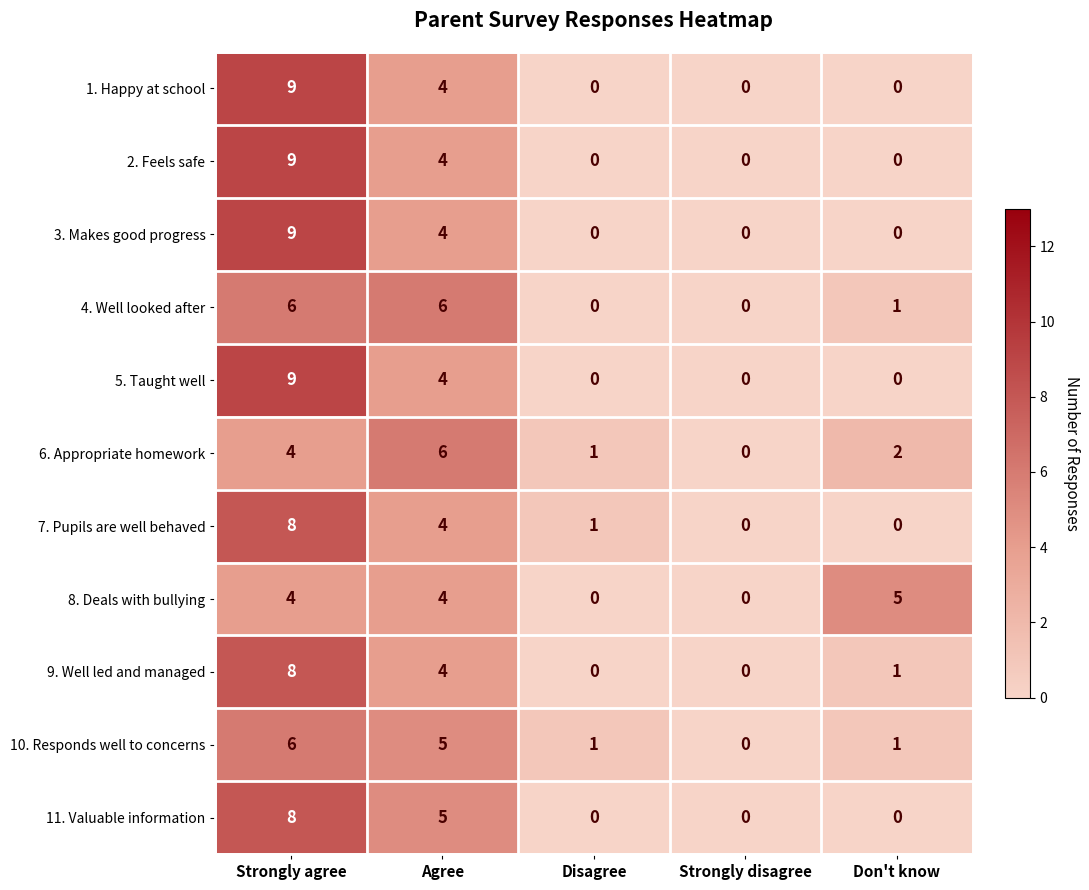

Which series changed the most between Agree and Disagree?

4. Well looked after